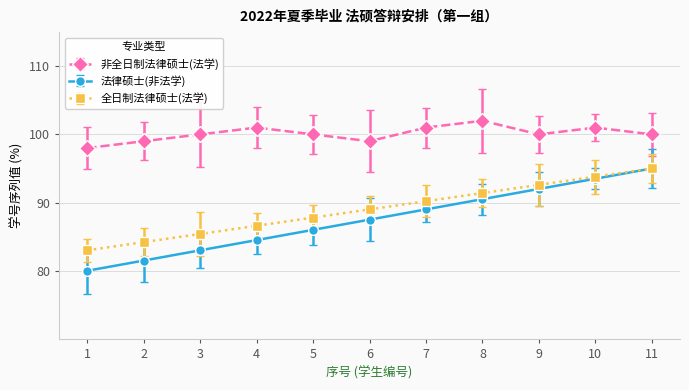

True or false: 法律硕士(非法学) and 非全日制法律硕士(法学) cross at least once.

False